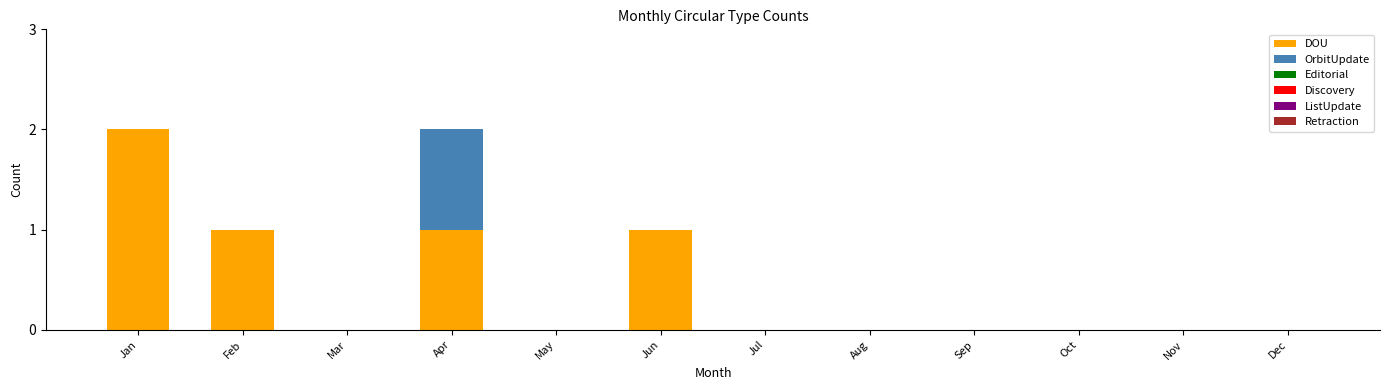

The value of DOU at Dec is 0. True or false?

True